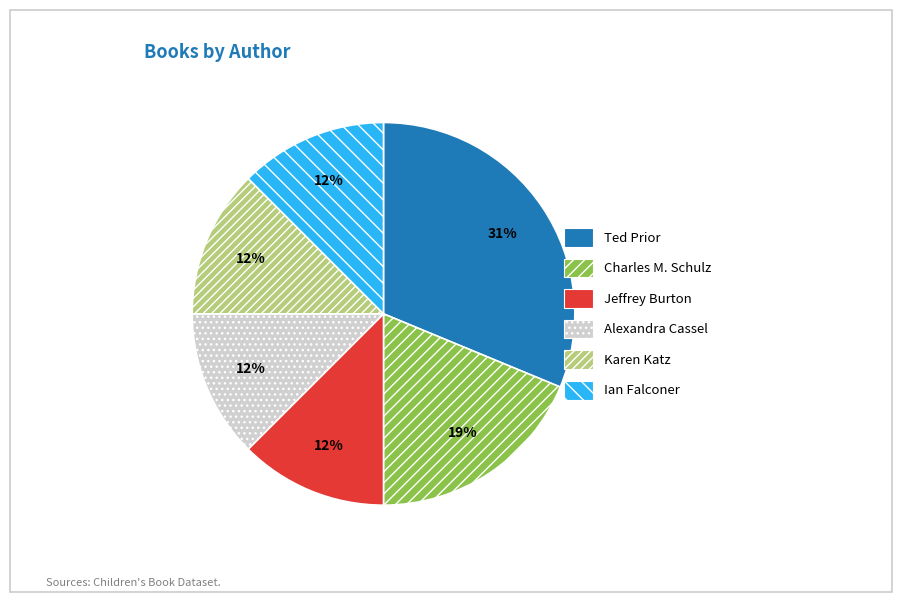

How many slices are in this pie chart?

6